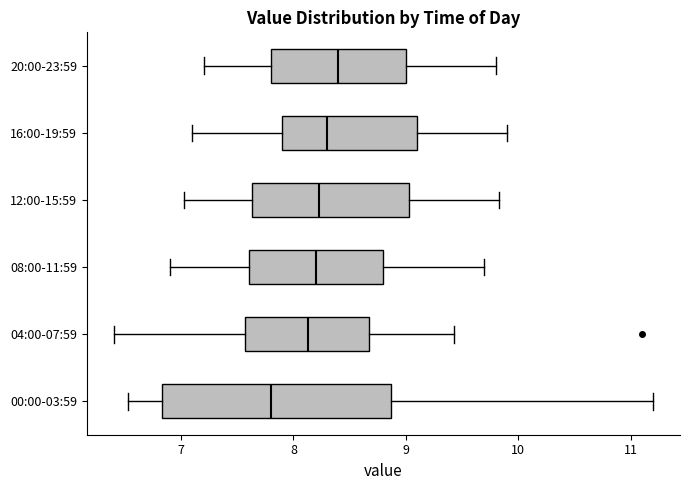

Which box's median line is the furthest to the left?

00:00-03:59